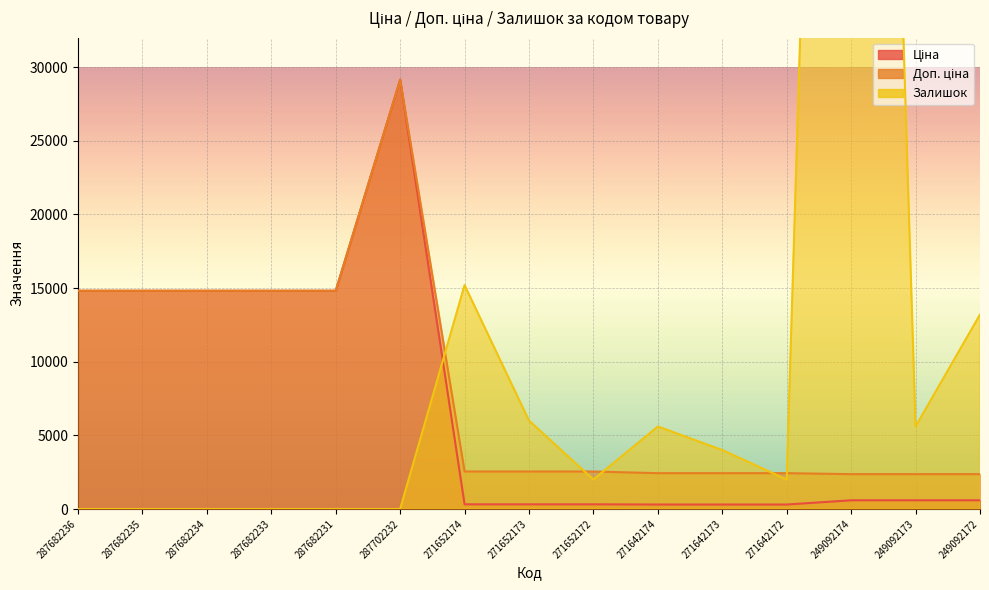

At which label does Доп. ціна first exceed 2546?

287682236